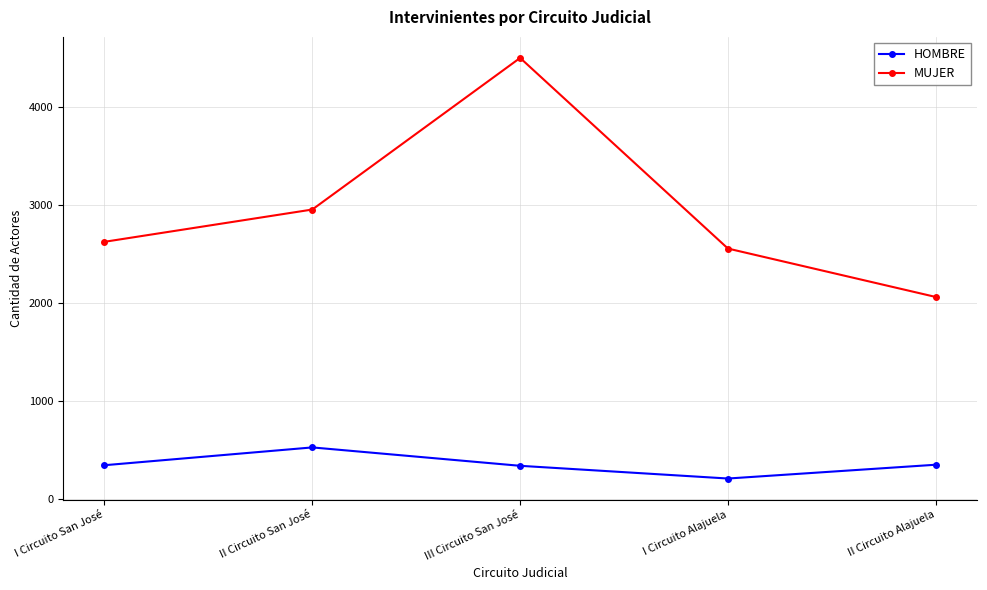

Which category has the lowest value in the MUJER series?

II Circuito Alajuela